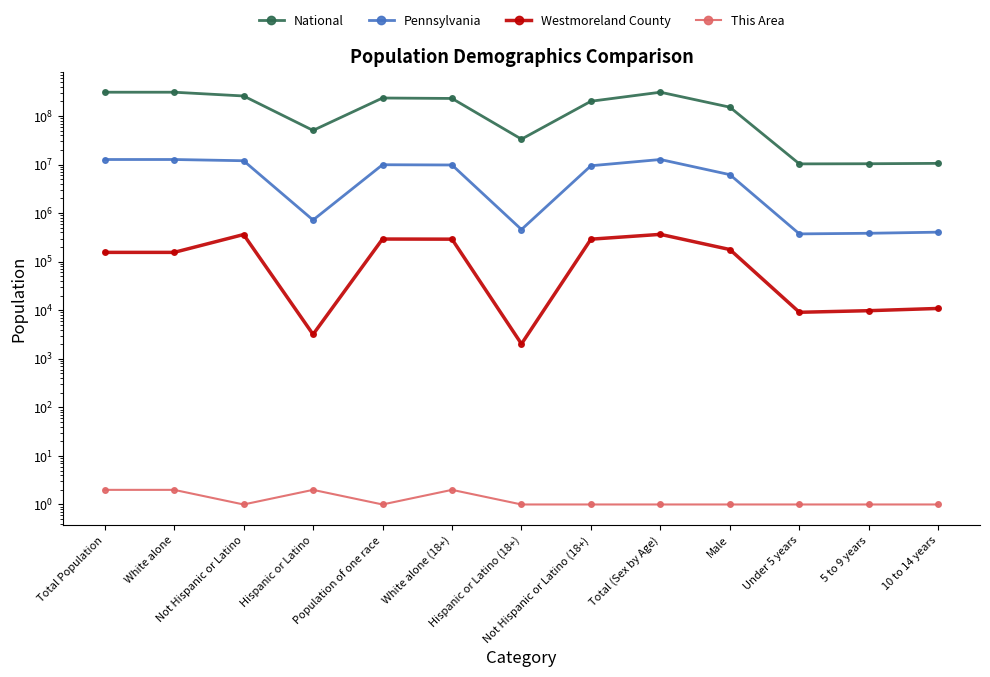

Rank the categories by This Area value from lowest to highest.

Not Hispanic or Latino, Population of one race, Hispanic or Latino (18+), Not Hispanic or Latino (18+), Total (Sex by Age), Male, Under 5 years, 5 to 9 years, 10 to 14 years, Total Population, White alone, Hispanic or Latino, White alone (18+)